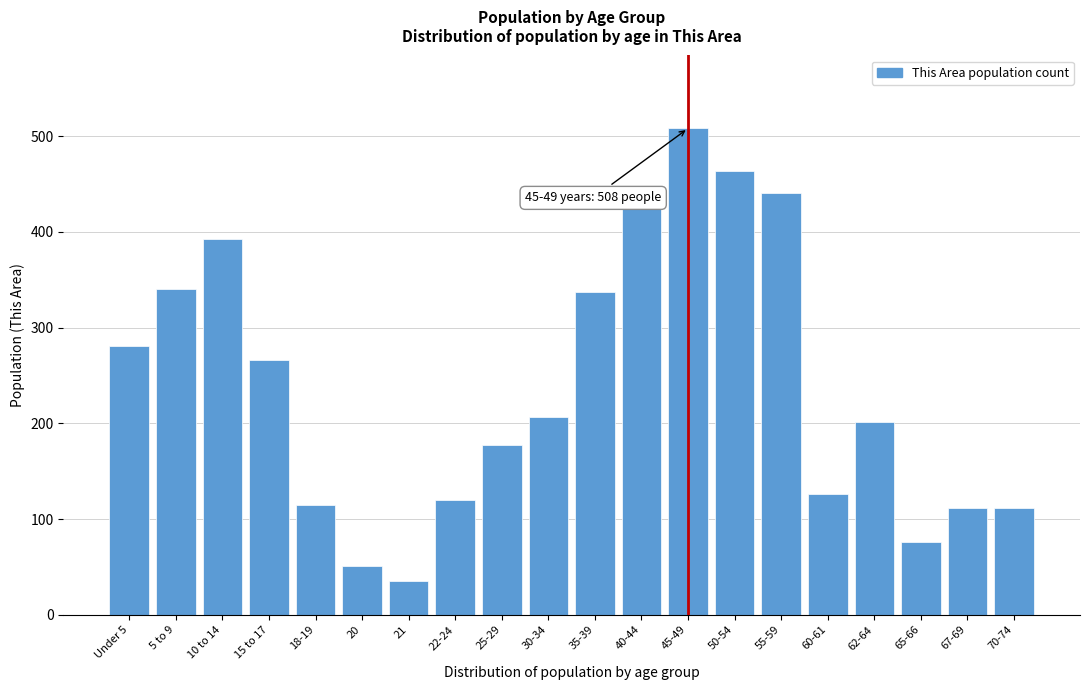

Reading left to right, transcribe all the data shown in this chart.

281	340	393	266	115	51	35	120	177	207	337	424	508	464	441	126	201	76	111	111